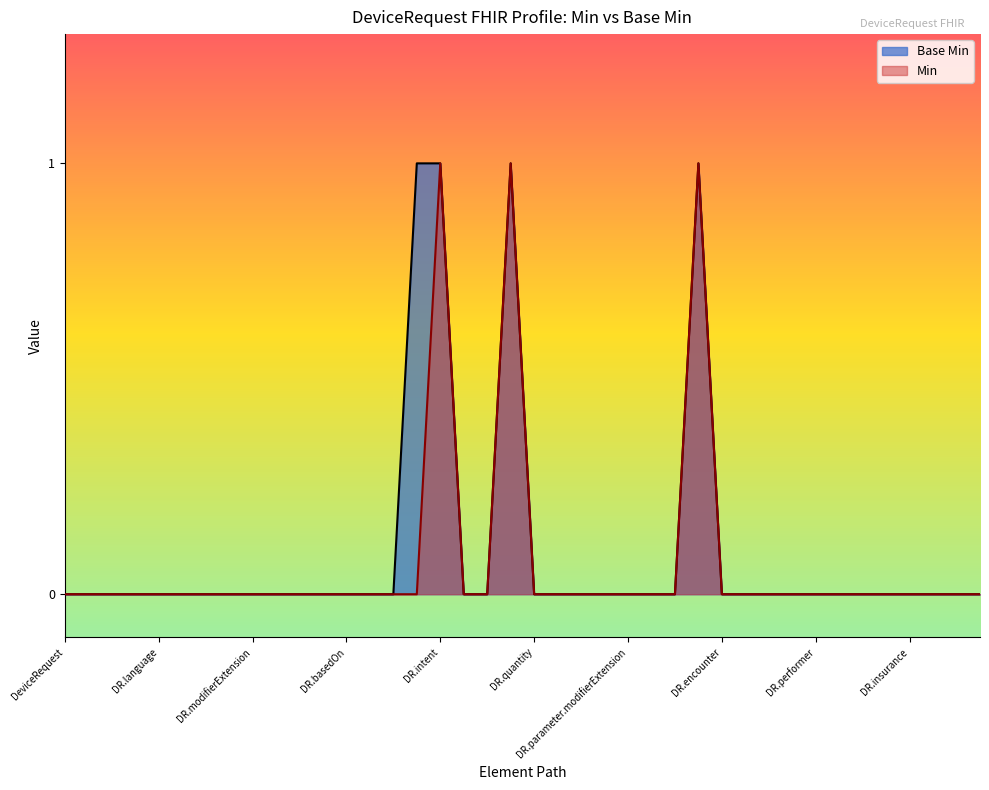

The value of Base Min at DR.parameter.modifierExtension is 0. True or false?

True